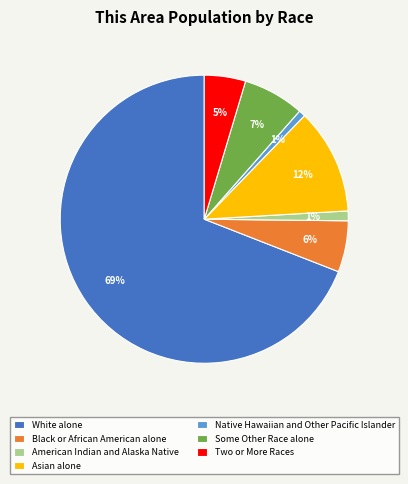

What percentage is the Asian alone slice, to the nearest percent?

12%